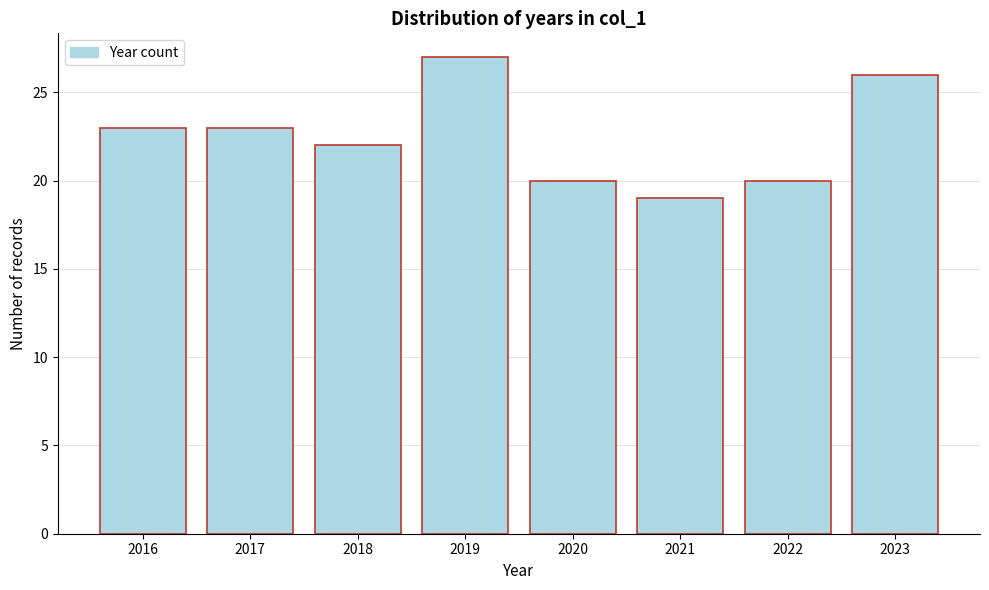

Reading left to right, list all the values displayed in this chart.

2016=23	2017=23	2018=22	2019=27	2020=20	2021=19	2022=20	2023=26